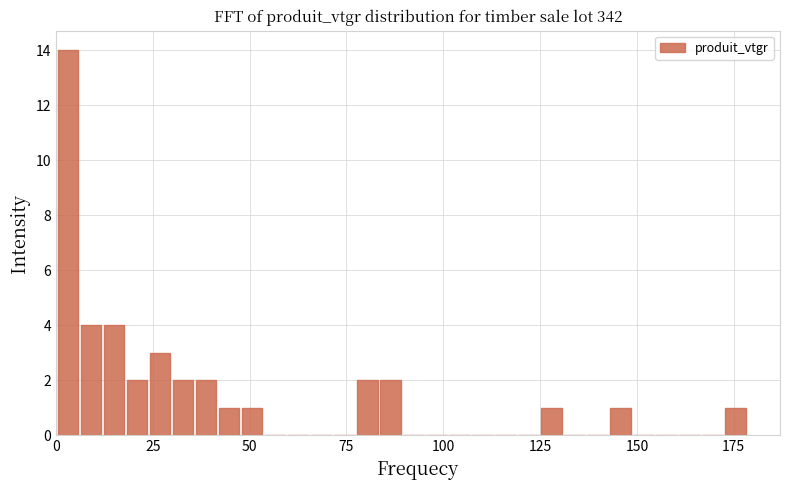

Around what value on the x-axis is the tallest bar? Give the approximate position of its centre, as read against the axis.

5